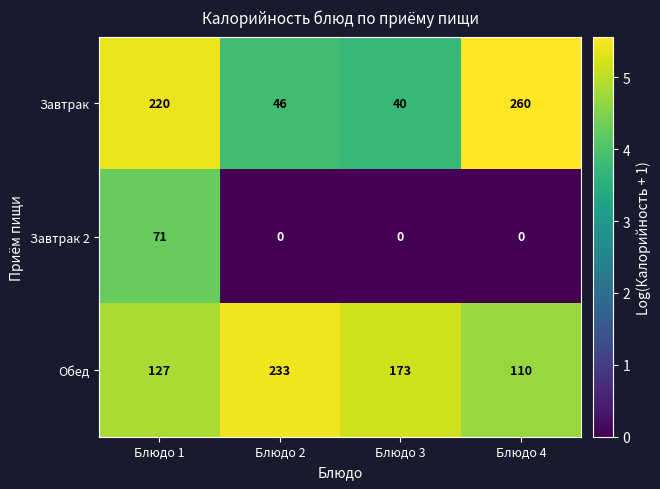

At Блюдо 4, list the series in order from smallest to largest.

Завтрак 2, Обед, Завтрак